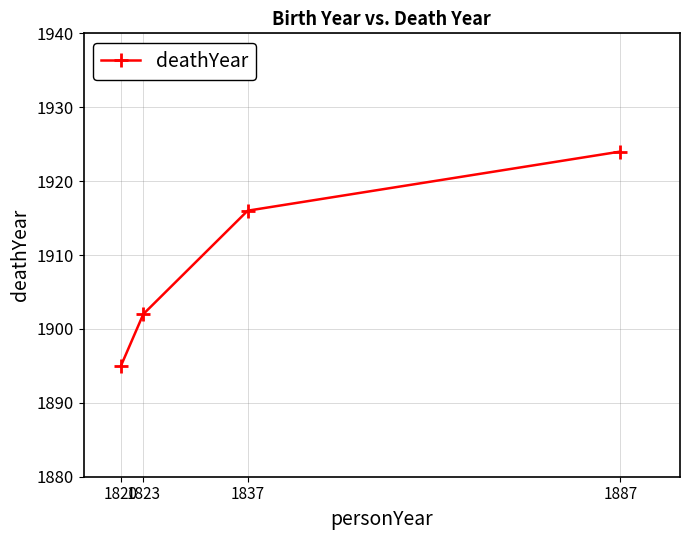

What is the sum of the values at 1823 and 1820?

3797